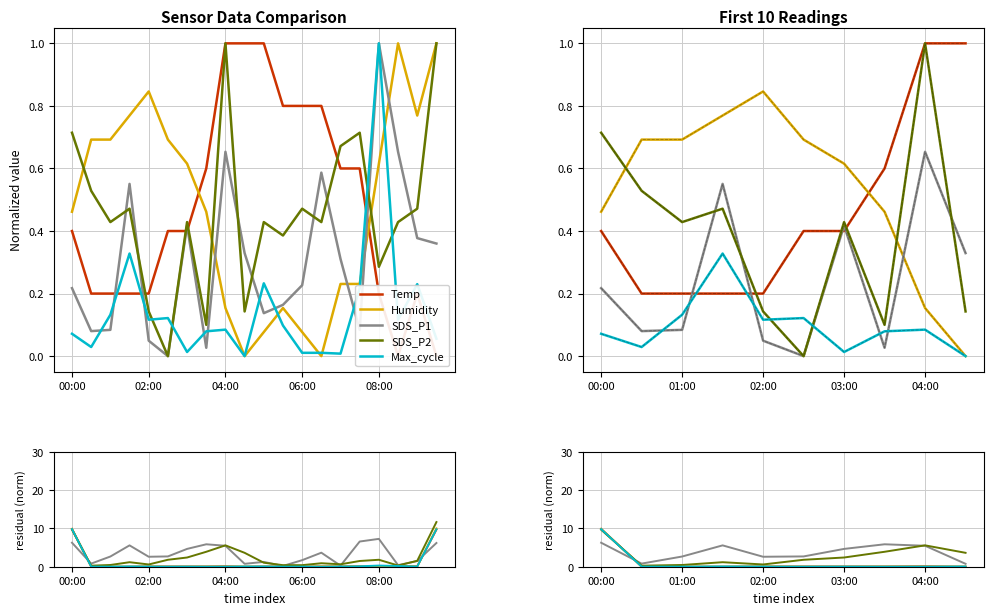

Rank the series by their maximum value, from highest to lowest.

Temp, Humidity, Max_cycle, SDS_P2, SDS_P1